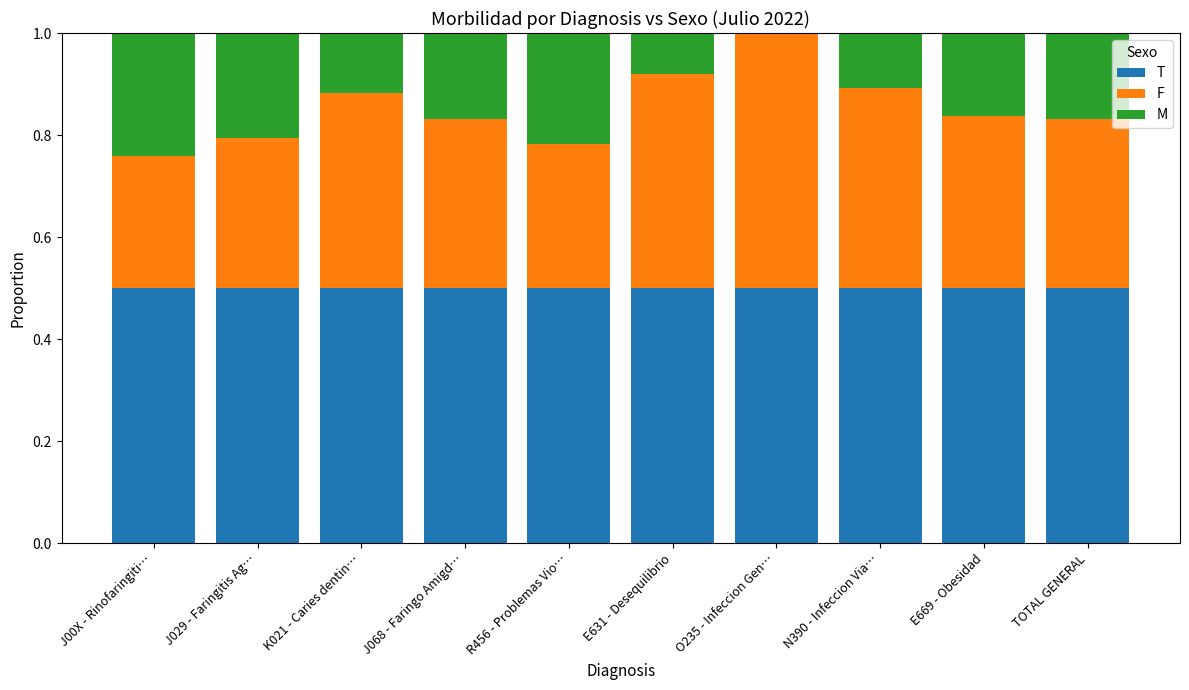

The T series shows 0.5 at K021 - Caries dentin…. True or false?

True